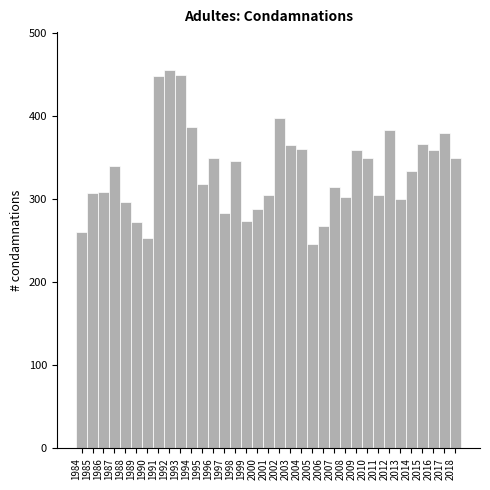

What is the value of the 34th bar from the left?

379